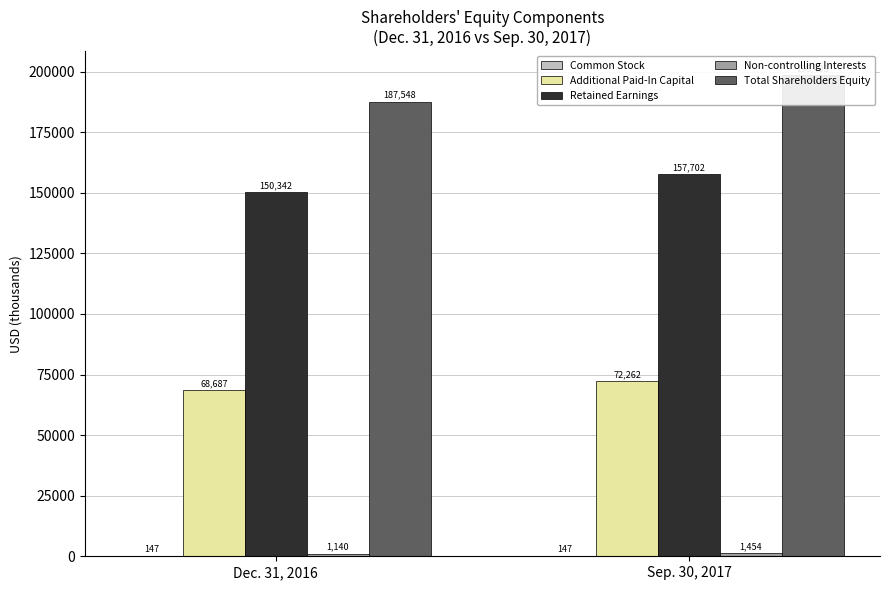

The Total Shareholders Equity series shows 274156 at Sep. 30, 2017. True or false?

False